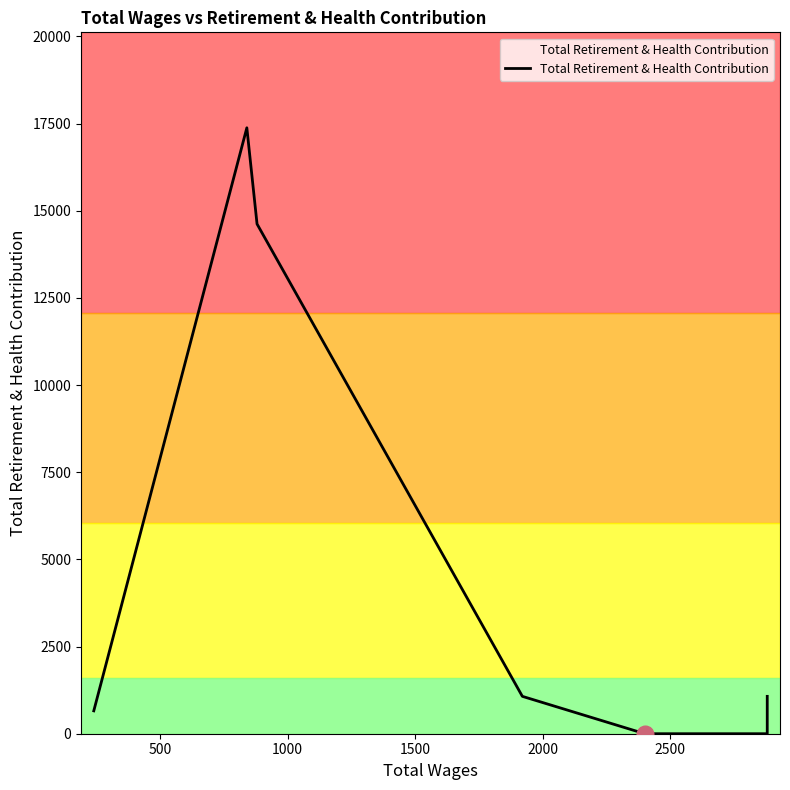

What is the difference between the second highest and minimum values?

14619